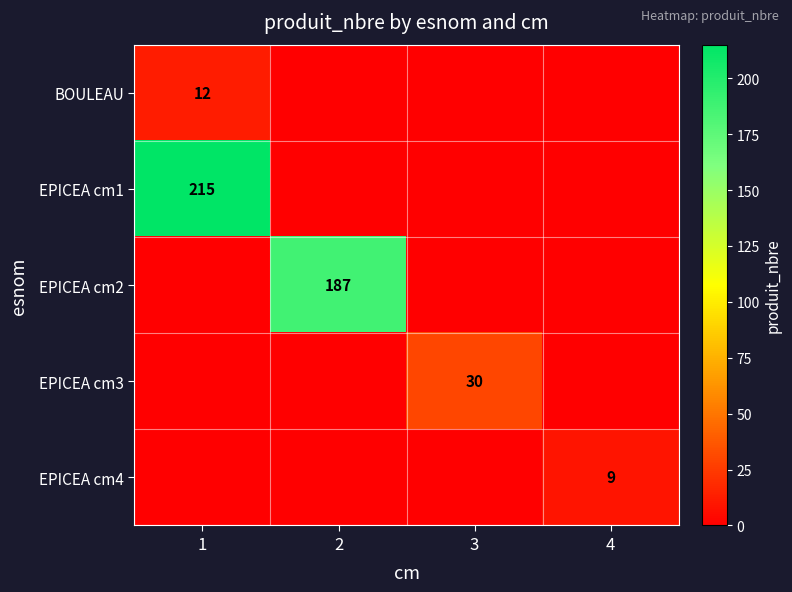

Which category has the highest value across all series?

1